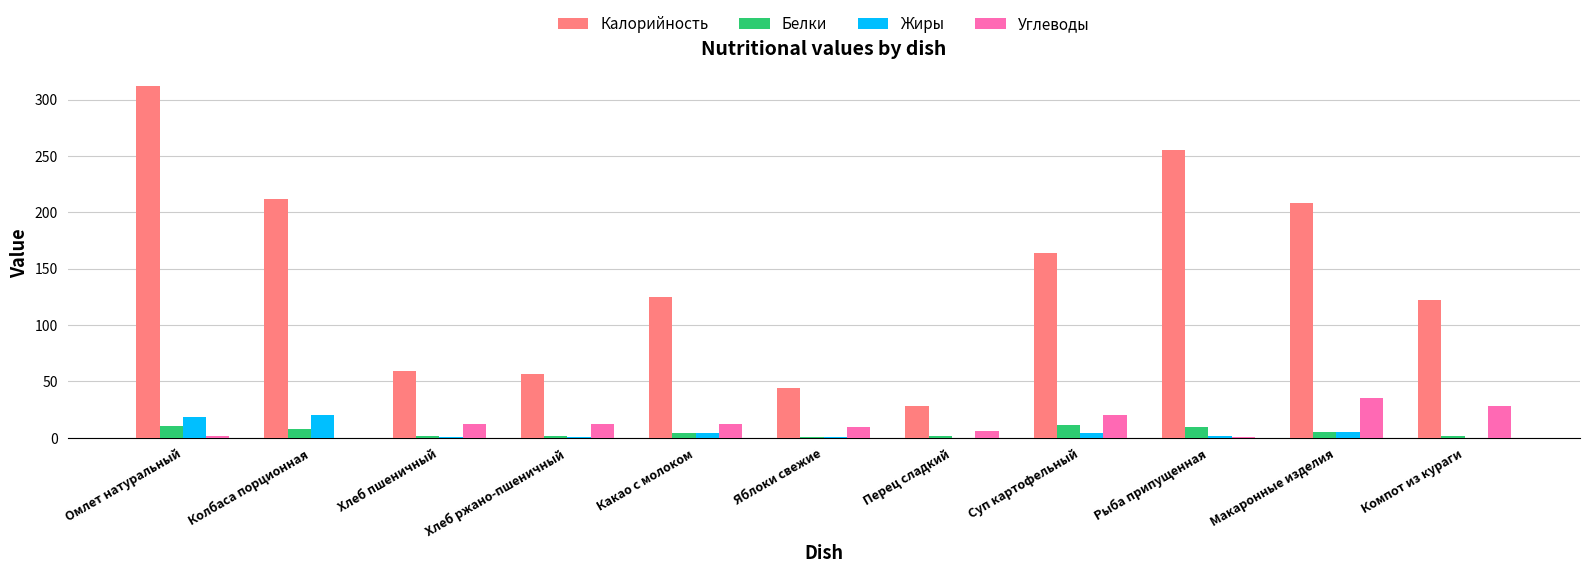

The Жиры series shows 4.3 at Какао с молоком. True or false?

True